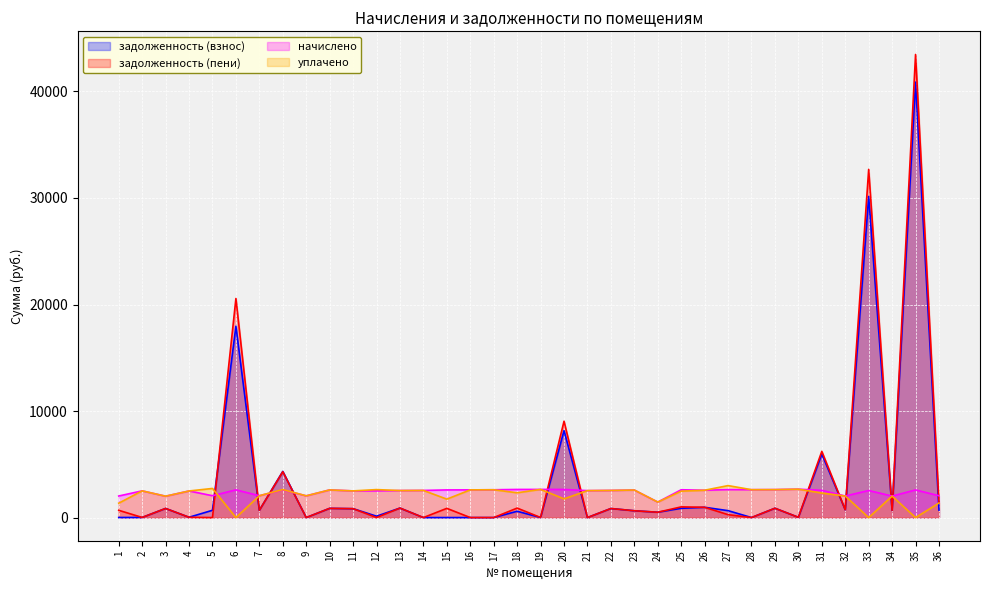

Where is начислено nearest to the value 2059?

5